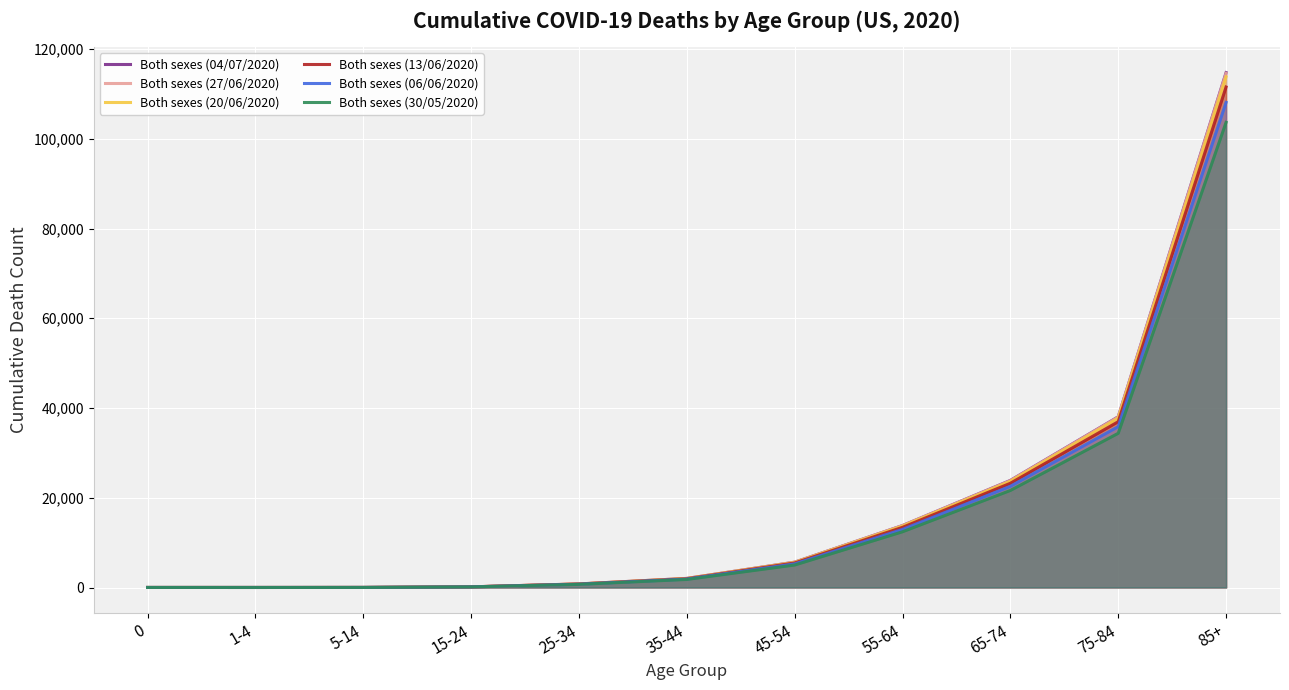

Reading left to right, list all the values displayed in this chart.

Both sexes (04/07/2020): 9	7	14	149	795	2026	5650	13808	23866	38046	114738
Both sexes (27/06/2020): 9	7	14	149	795	2021	5637	13796	23815	37991	114561
Both sexes (20/06/2020): 9	6	14	146	789	2007	5590	13692	23662	37740	113818
Both sexes (13/06/2020): 9	6	14	142	773	1950	5467	13407	23232	36944	111531
Both sexes (06/06/2020): 9	6	14	137	730	1879	5263	12945	22561	35850	108098
Both sexes (30/05/2020): 8	5	13	131	698	1798	5010	12422	21630	34368	103655